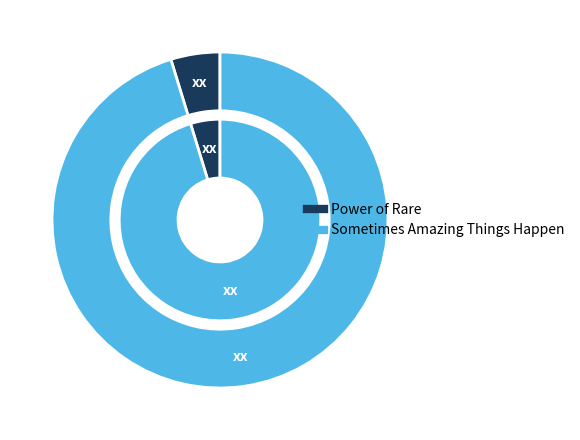

Is there any slice that represents more than half of the pie?

Yes